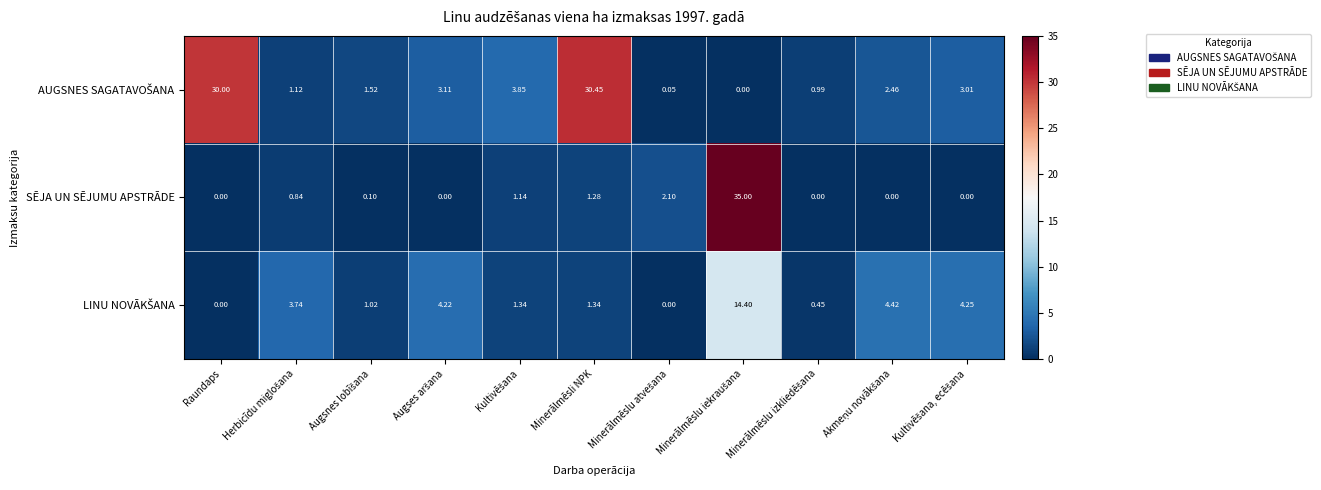

Which series has the largest range (max minus min)?

SĒJA UN SĒJUMU APSTRĀDE